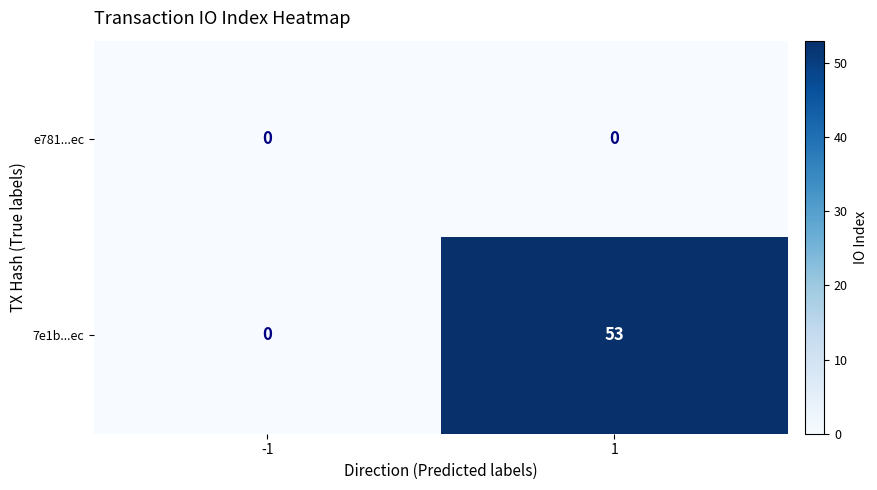

The value of e781...ec at 1 is 0. True or false?

True